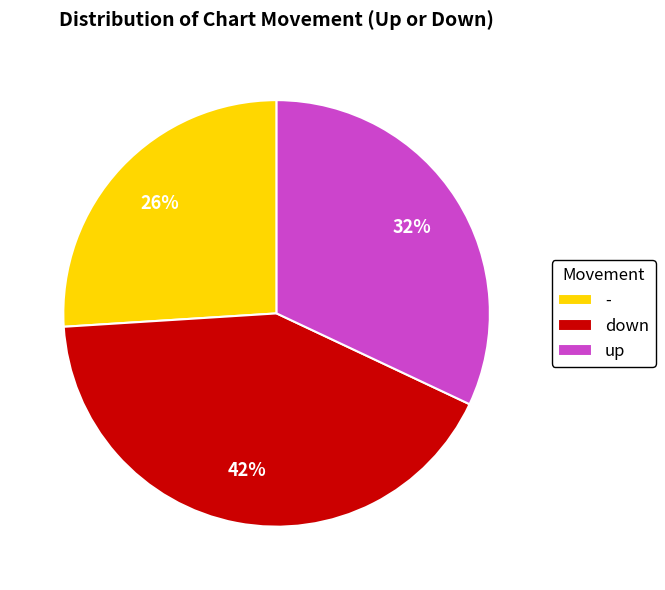

Do - and up together represent more than half of the pie?

Yes